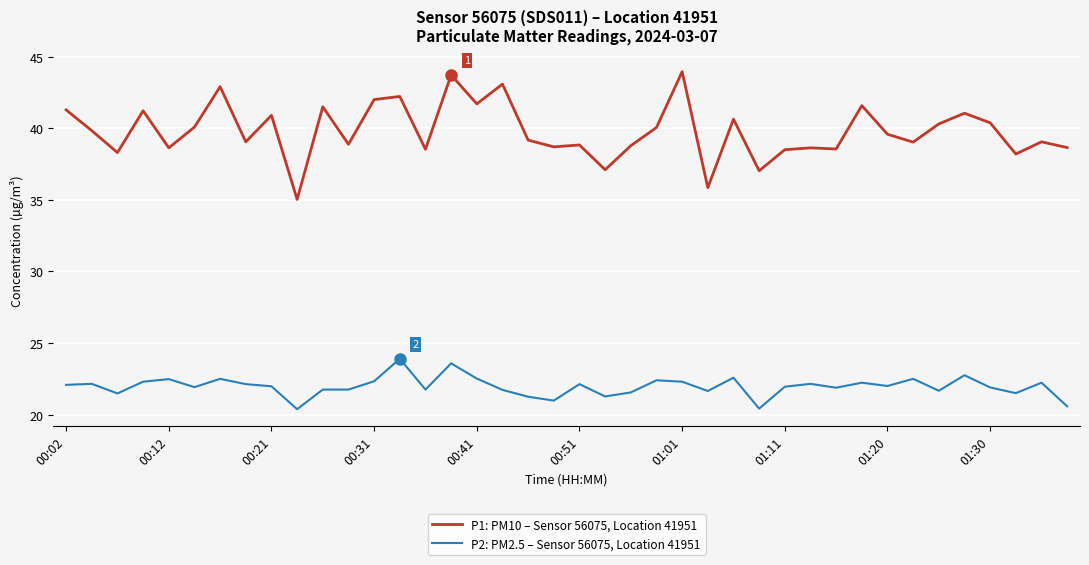

Rank the series by their average value, from lowest to highest.

P2: PM2.5 – Sensor 56075, Location 41951, P1: PM10 – Sensor 56075, Location 41951